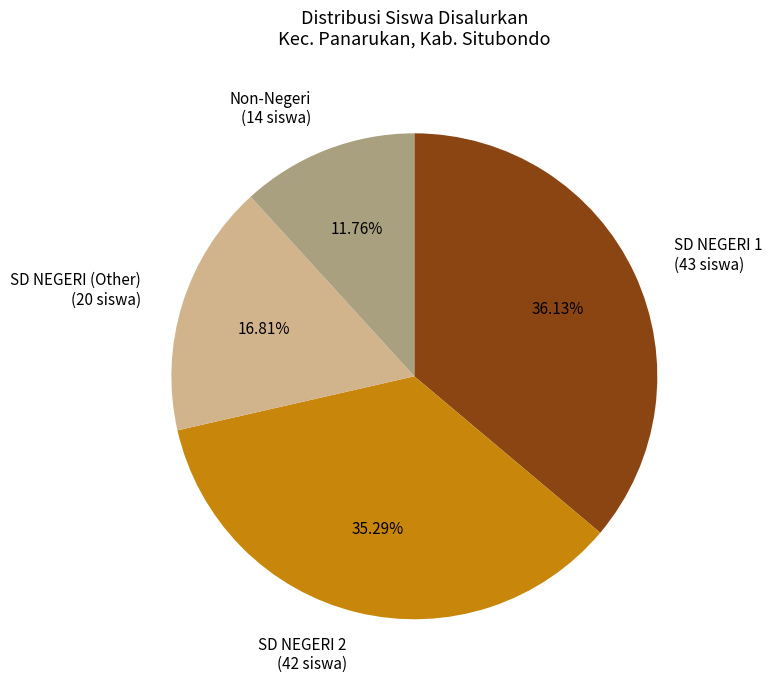

How many segments does this pie chart have?

4